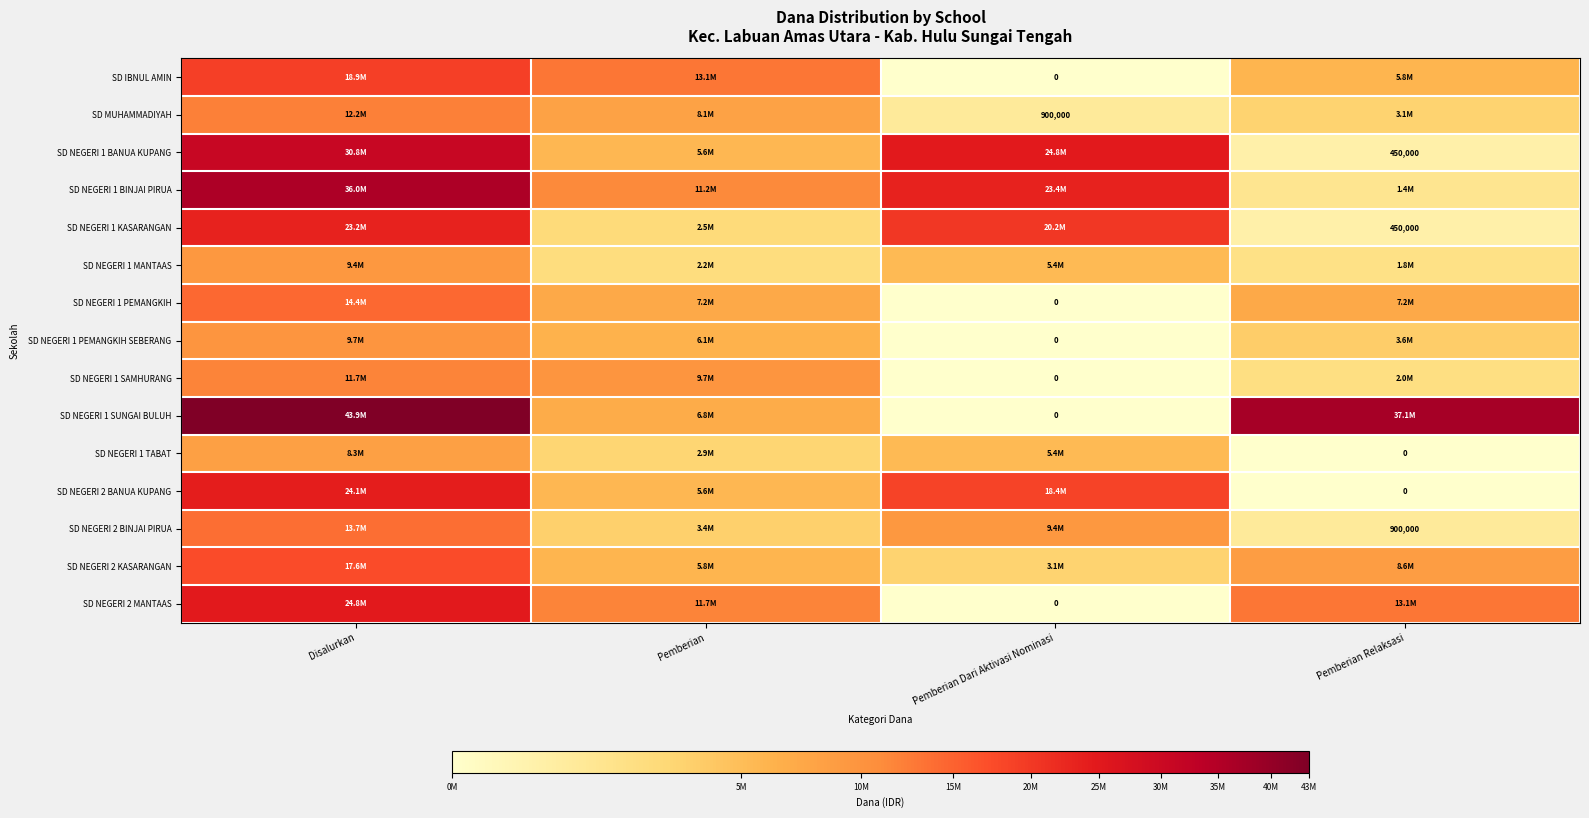

The value of SD MUHAMMADIYAH at Pemberian Dari Aktivasi Nominasi is 1274095. True or false?

False